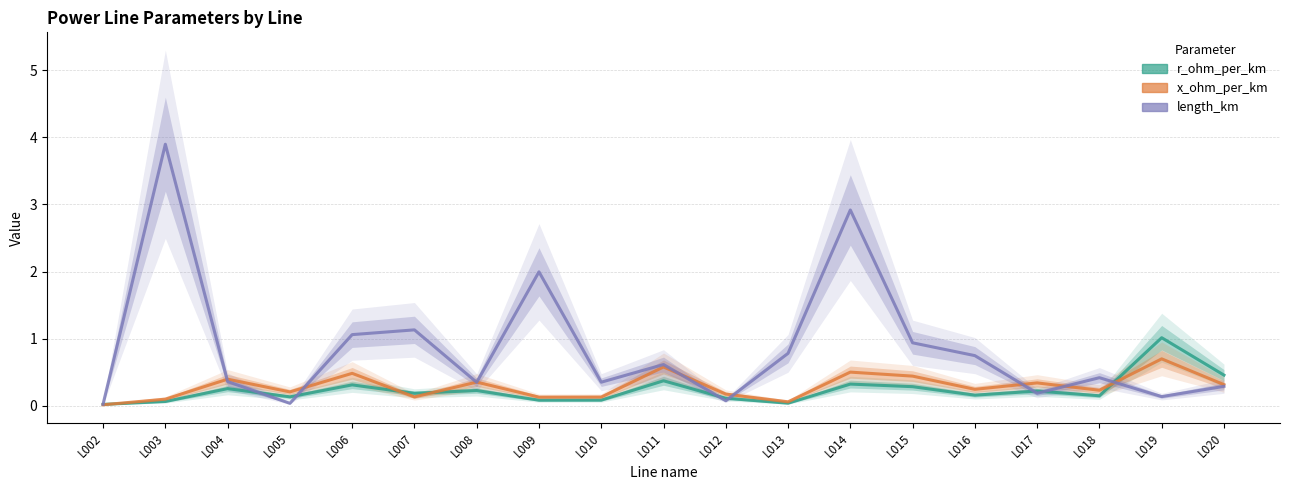

What are all the series names shown in the legend?

r_ohm_per_km, x_ohm_per_km, length_km